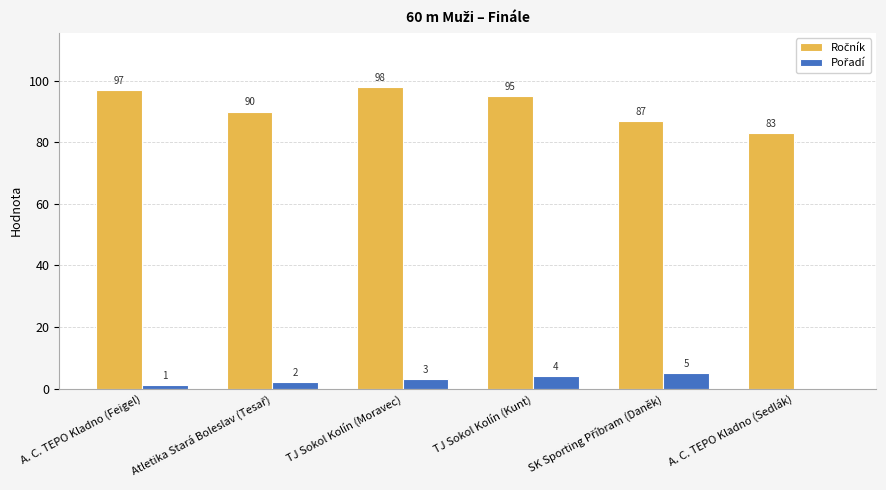

At which category is the sum across all series the highest?

TJ Sokol Kolín (Moravec)